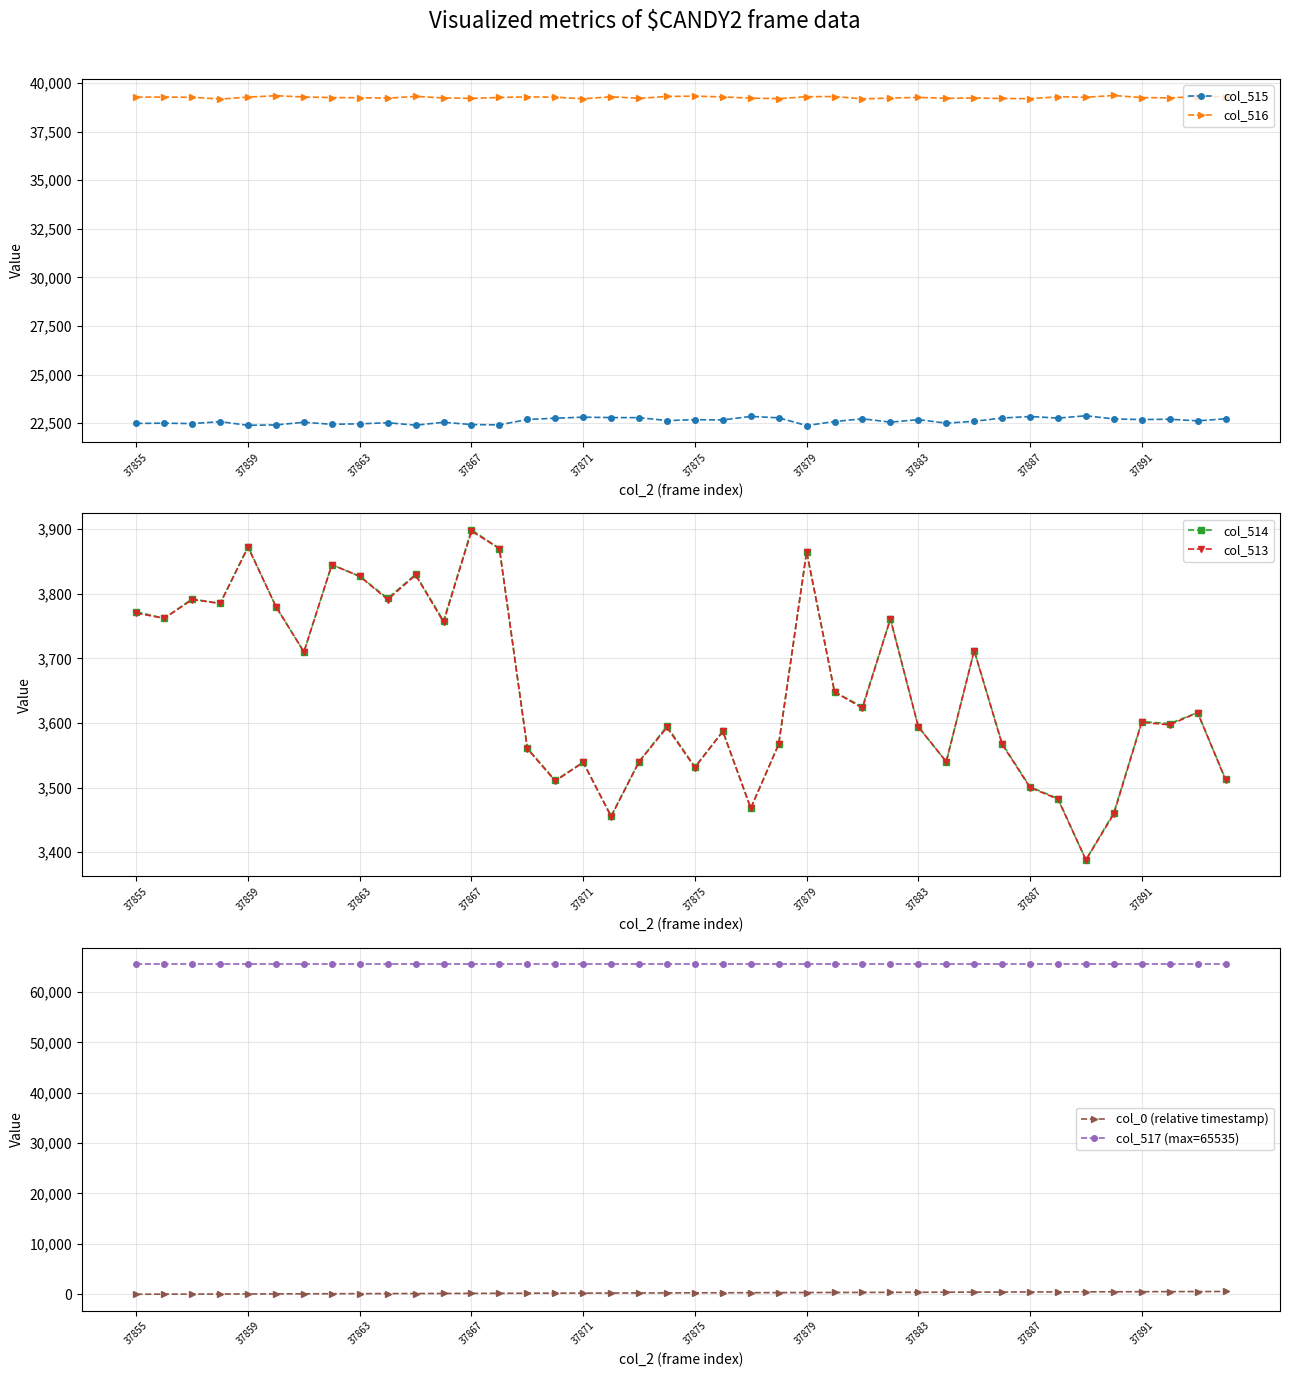

The value of col_516 at 37859 is 53522. True or false?

False